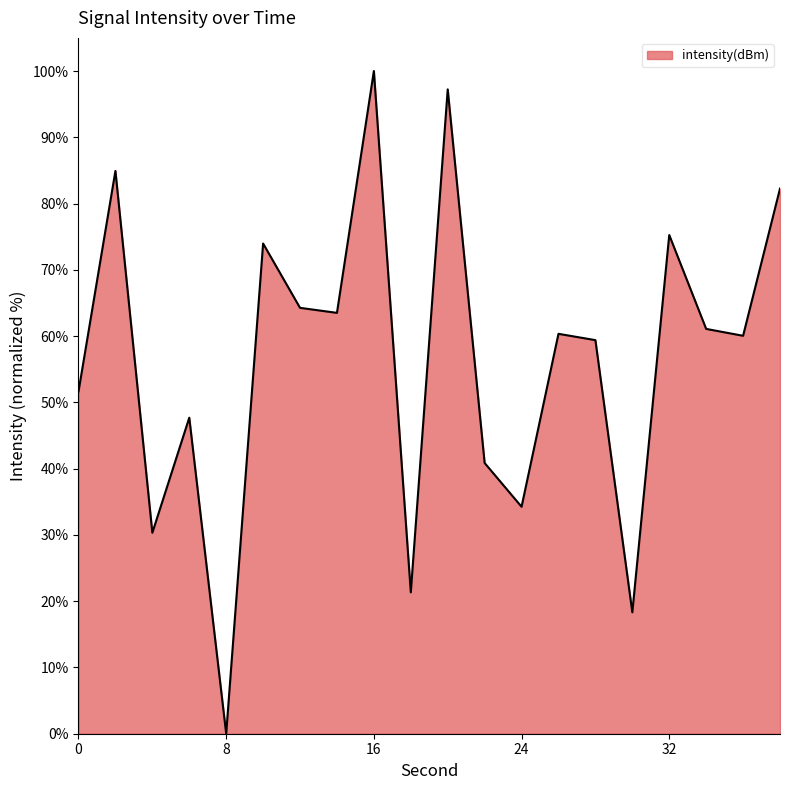

What is the maximum value shown in the chart?

100.0